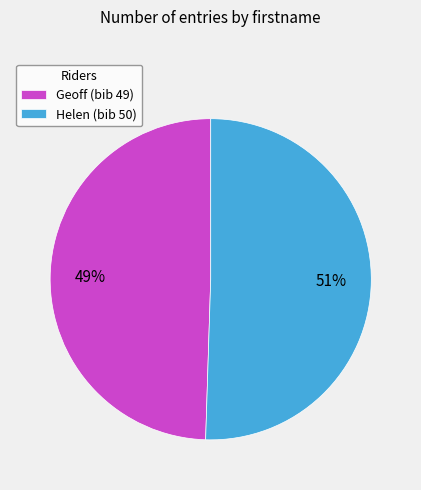

The Helen slice represents 37% of the pie. True or false?

False